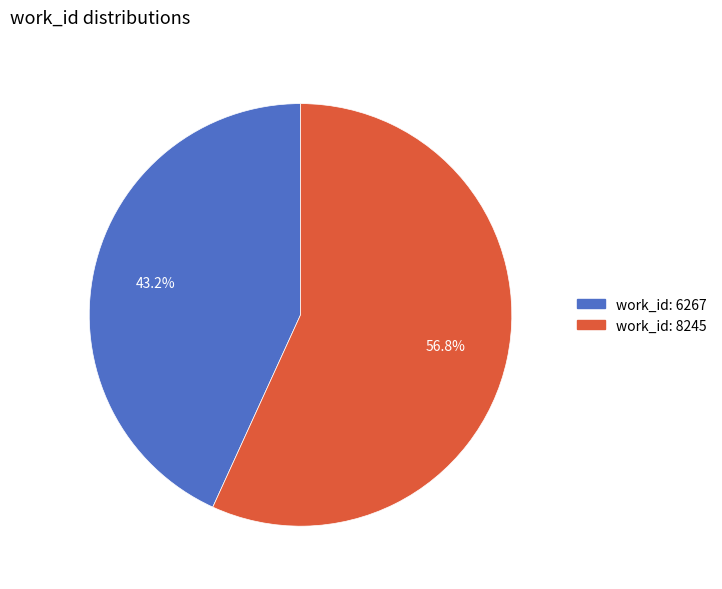

What is the ratio of the value at work_id: 6267 to the value at work_id: 8245?

0.8